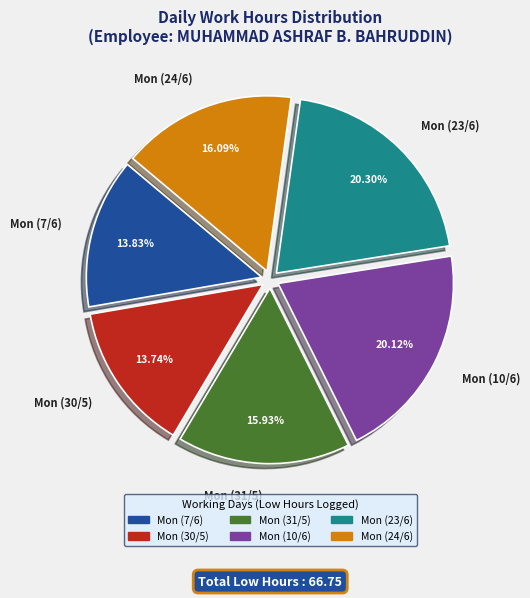

Approximately how many times larger is the value at Mon (7/6) compared to Mon (10/6)?

0.7